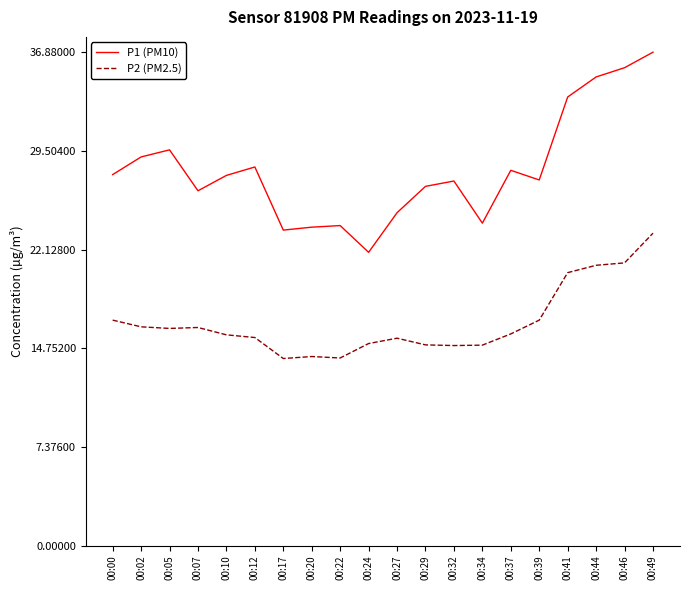

Where is P1 (PM10) nearest to the value 29?

00:02